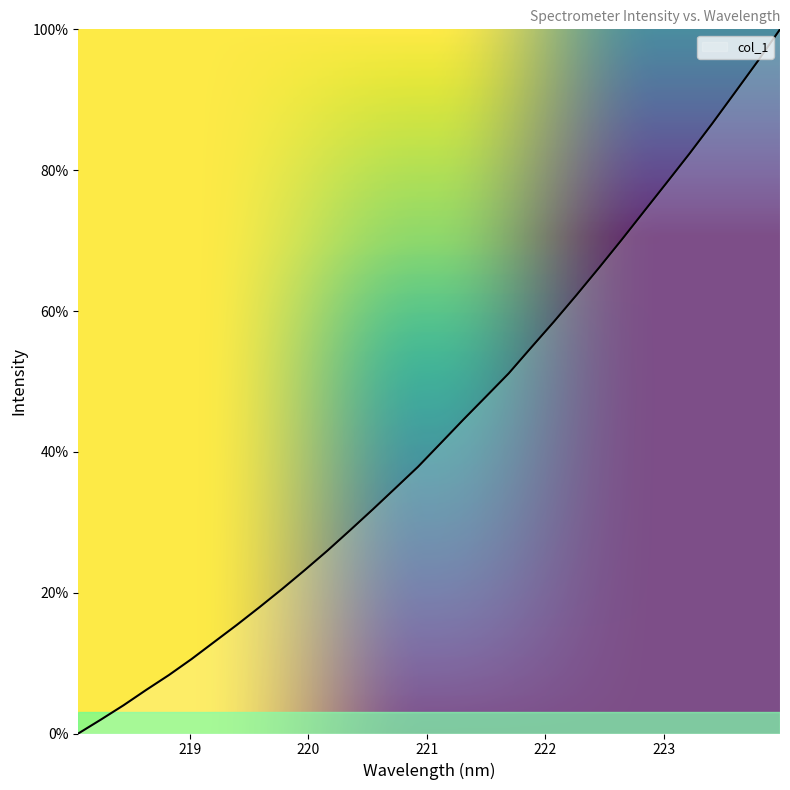

What is the difference between the maximum and minimum values?

100.0